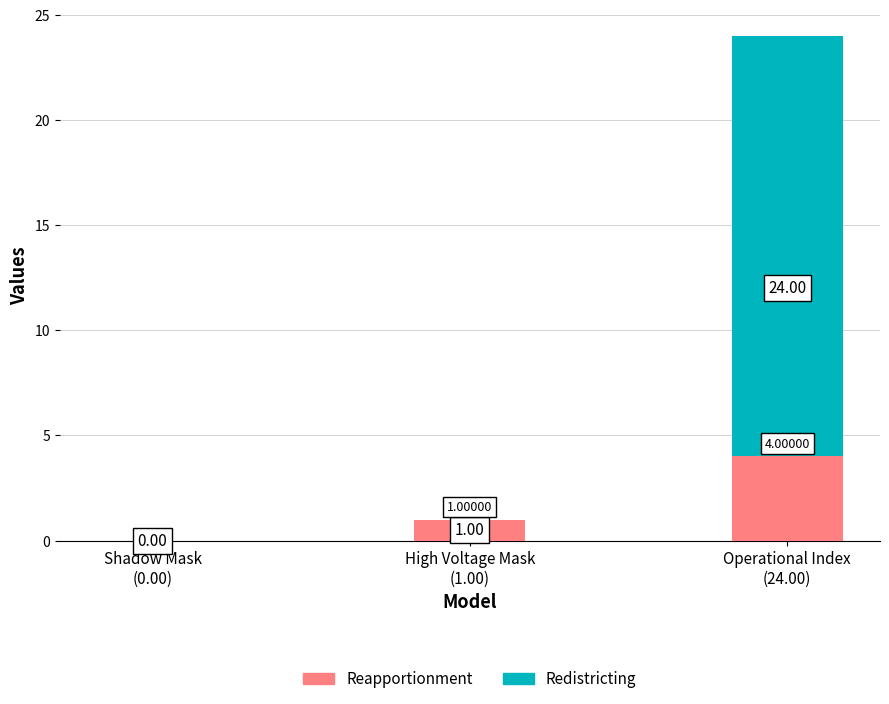

What is the sum of all Reapportionment values?

5